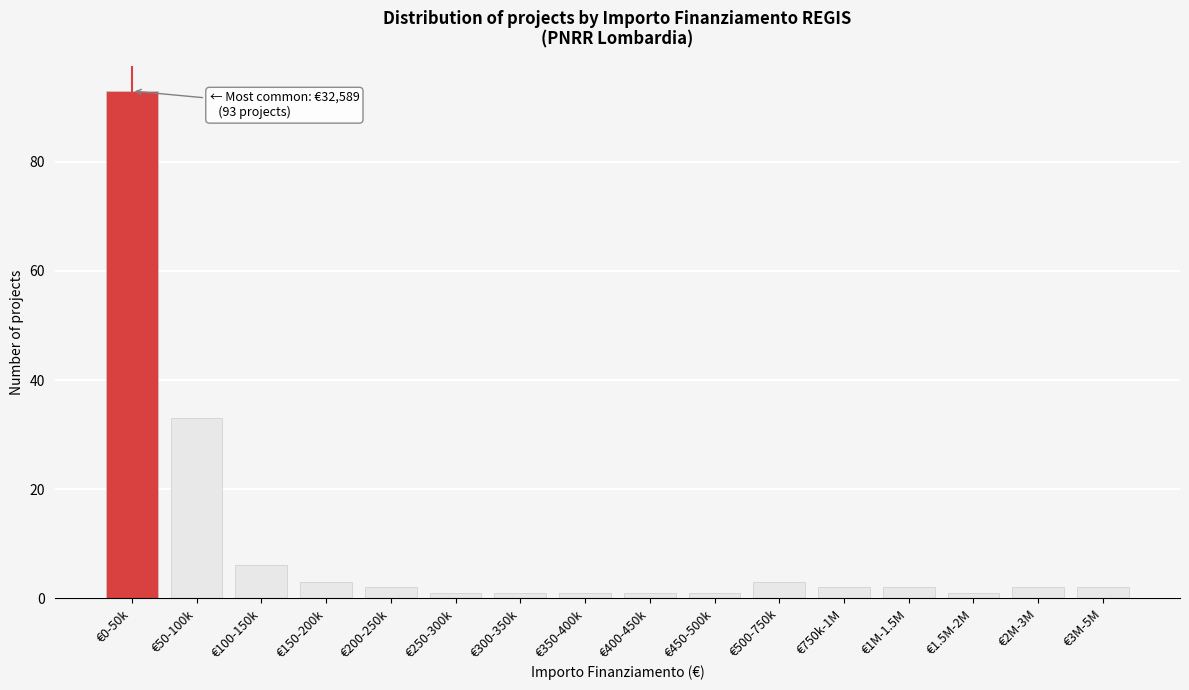

Reading right to left, transcribe all the data shown in this chart.

2	2	1	2	2	3	1	1	1	1	1	2	3	6	33	93